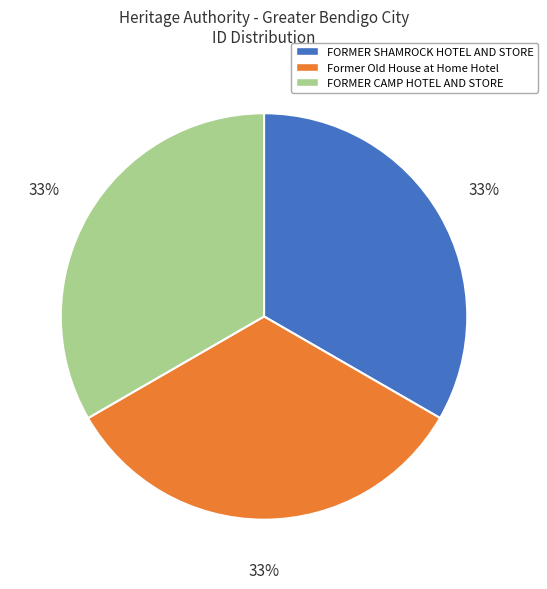

Is FORMER SHAMROCK HOTEL AND STORE the majority of the pie?

No